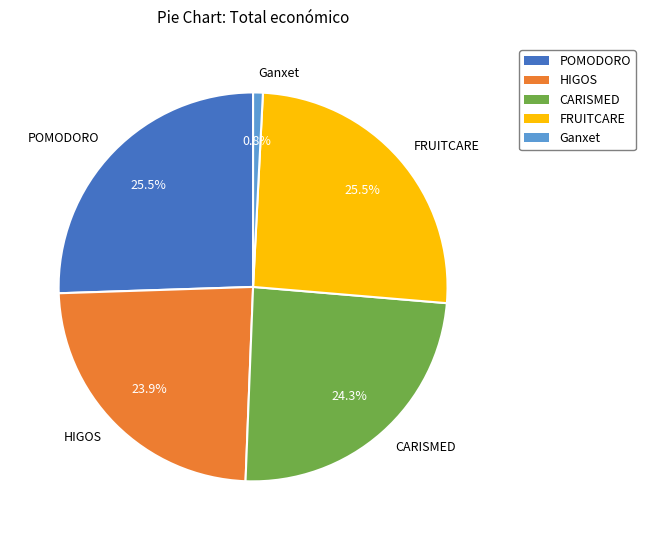

What is the smallest slice in the pie chart?

Ganxet